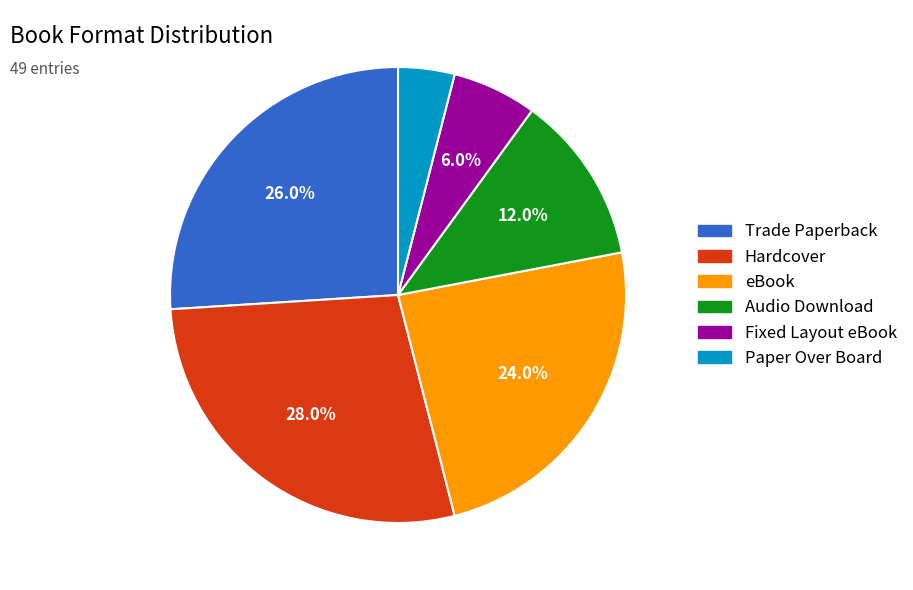

To the nearest percent, what is the difference between the largest and smallest slice percentages?

24%